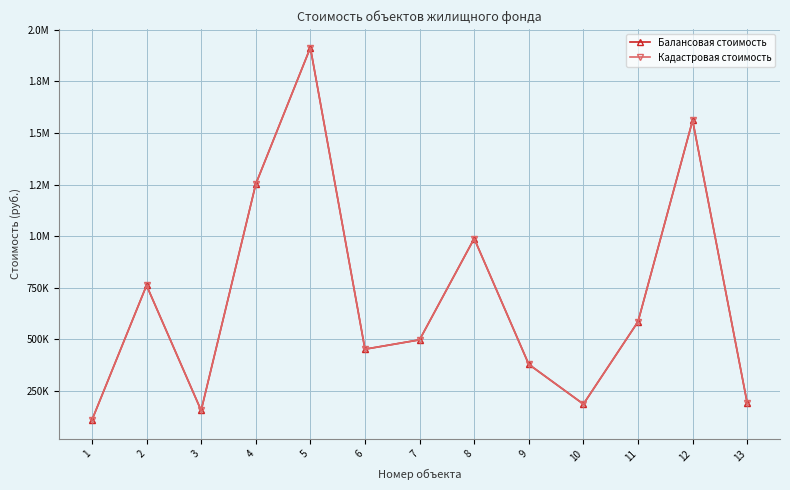

Reading left to right, transcribe all the data shown in this chart.

Балансовая стоимость: 1=109424.2	2=761653.6	3=155987.0	4=1251881.5	5=1912874.4	6=452730.7	7=498102.8	8=988563.8	9=379246.4	10=186875.0	11=585935.3	12=1560765.6	13=191240.1
Кадастровая стоимость: 1=109424.2	2=761653.6	3=155987.0	4=1251881.5	5=1912874.4	6=452730.7	7=498102.8	8=988563.8	9=379246.4	10=186875.0	11=585935.3	12=1560765.6	13=191240.1